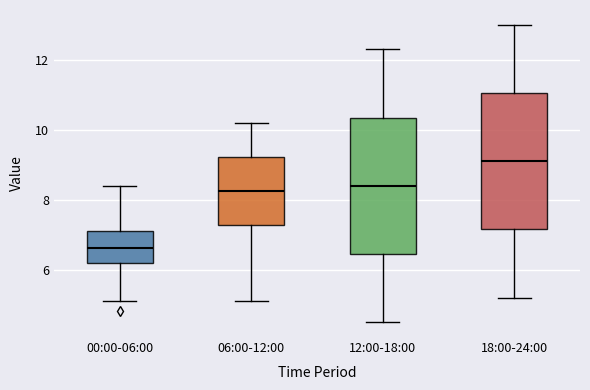

Reading left to right, read every box against the y-axis: the position of its median line, the range the box covers, and the ends of its whiskers. The values are not printed on the chart, so give them approximately, as read against the axis.

00:00-06:00: median 6.6, box 6.2 to 7.2, whiskers 5.2 to 8.4
06:00-12:00: median 8.2, box 7.2 to 9.2, whiskers 5.2 to 10.2
12:00-18:00: median 8.4, box 6.4 to 10.4, whiskers 4.6 to 12.4
18:00-24:00: median 9.2, box 7.2 to 11.0, whiskers 5.2 to 13.0